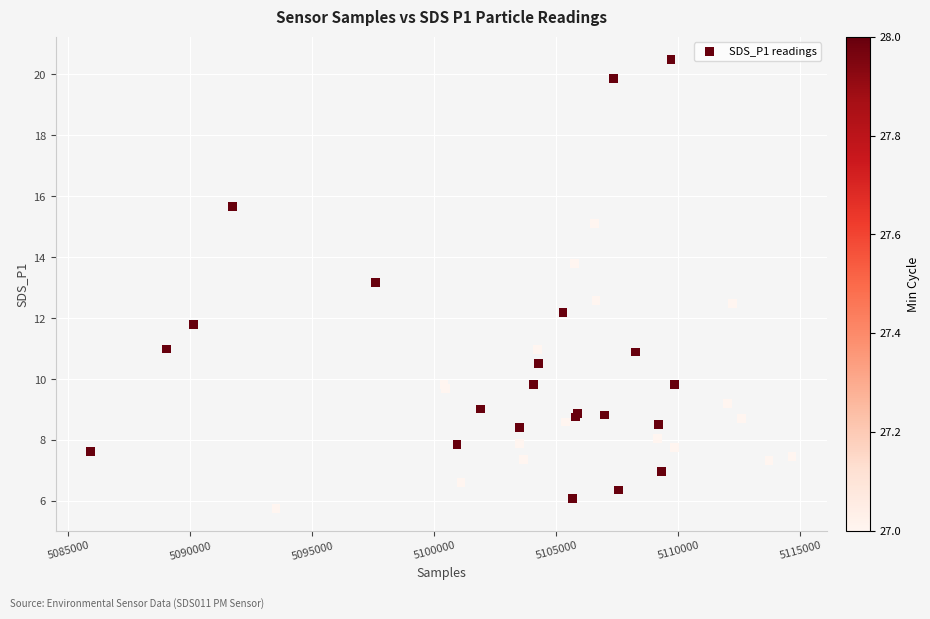

What Y value in the scatter plot is closest to 13?

13.2